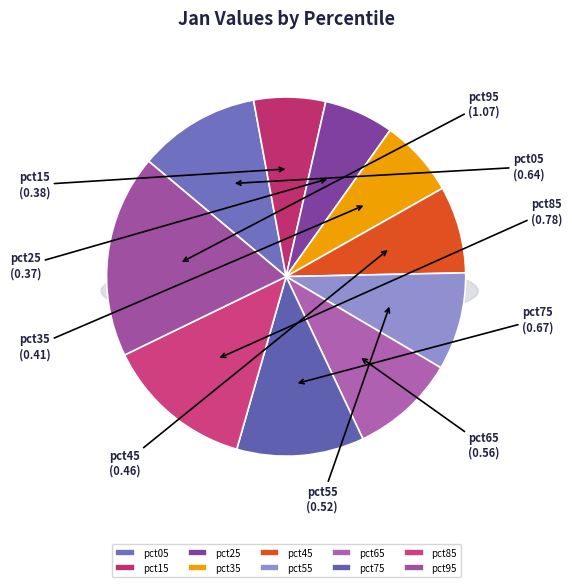

What percentage is the pct25 slice, to the nearest percent?

6%